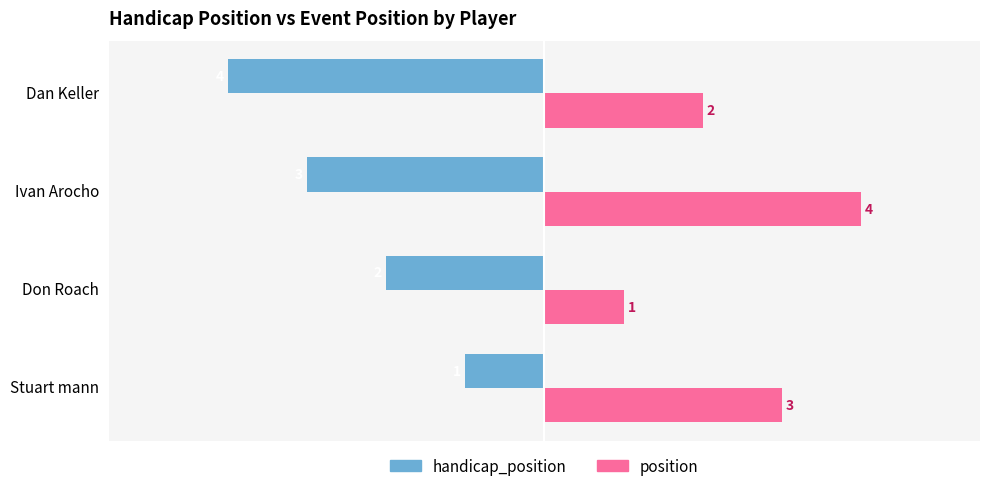

The handicap_position series shows -4 at Dan Keller. True or false?

True